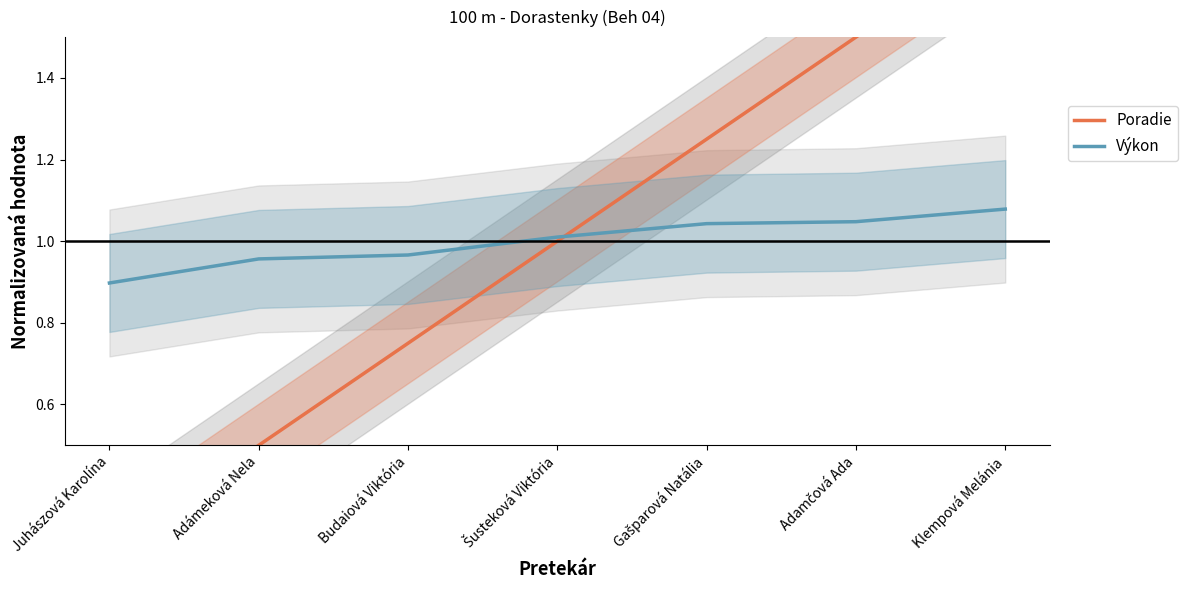

At which label does Výkon first exceed 1?

Šusteková Viktória